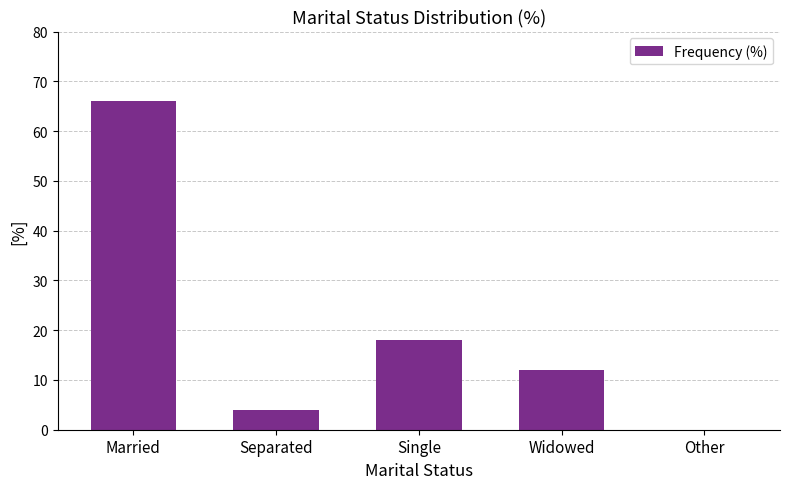

What is the difference between the values at Widowed and Married?

54